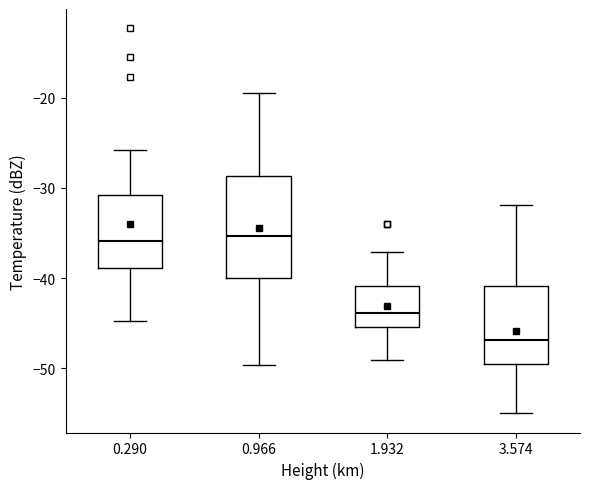

Reading left to right, transcribe this box plot: for each box, give where its median line is, the range the box spans, and where its two whiskers end, as read against the y-axis. The values are not printed on the chart, so give them approximately, as read against the axis.

0.290: median -36, box -39 to -31, whiskers -45 to -26
0.966: median -35, box -40 to -29, whiskers -50 to -19
1.932: median -44, box -45 to -41, whiskers -49 to -37
3.574: median -47, box -50 to -41, whiskers -55 to -32